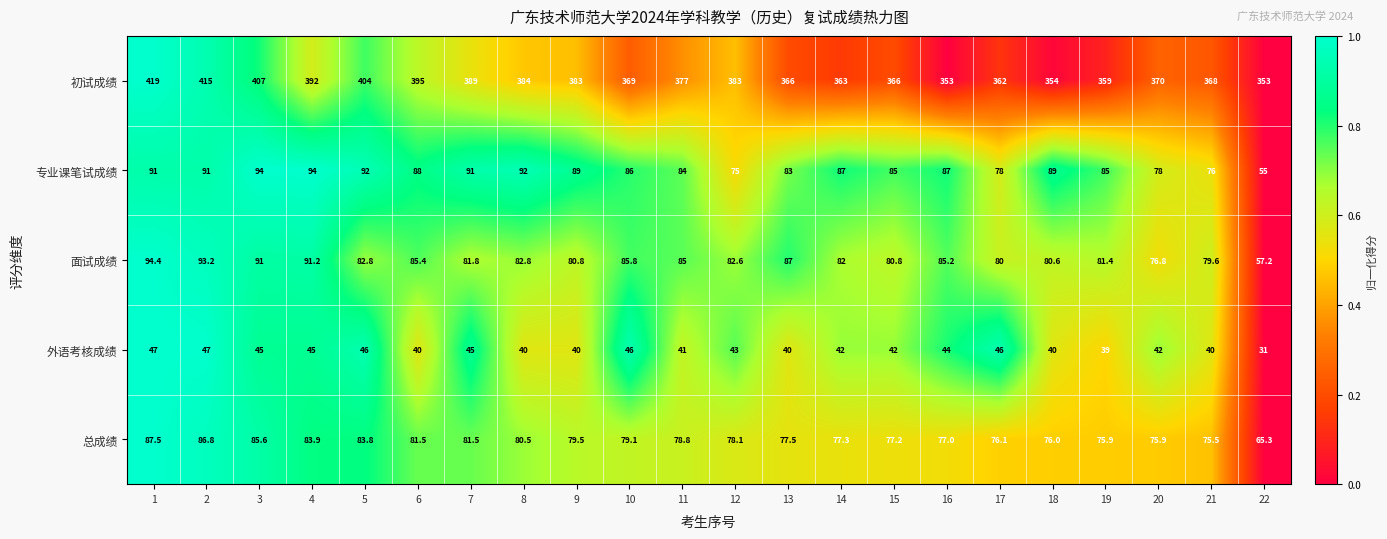

What is the difference between the 专业课笔试成绩 values at 16 and 21?

11.0